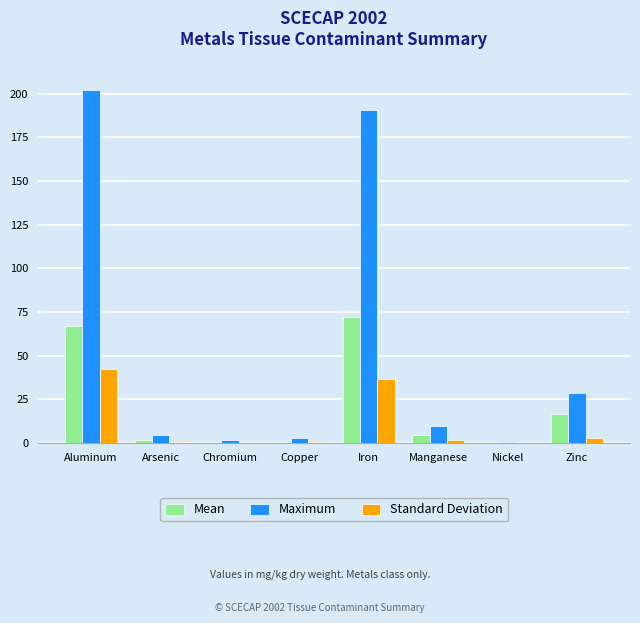

Are the bars horizontal?

No